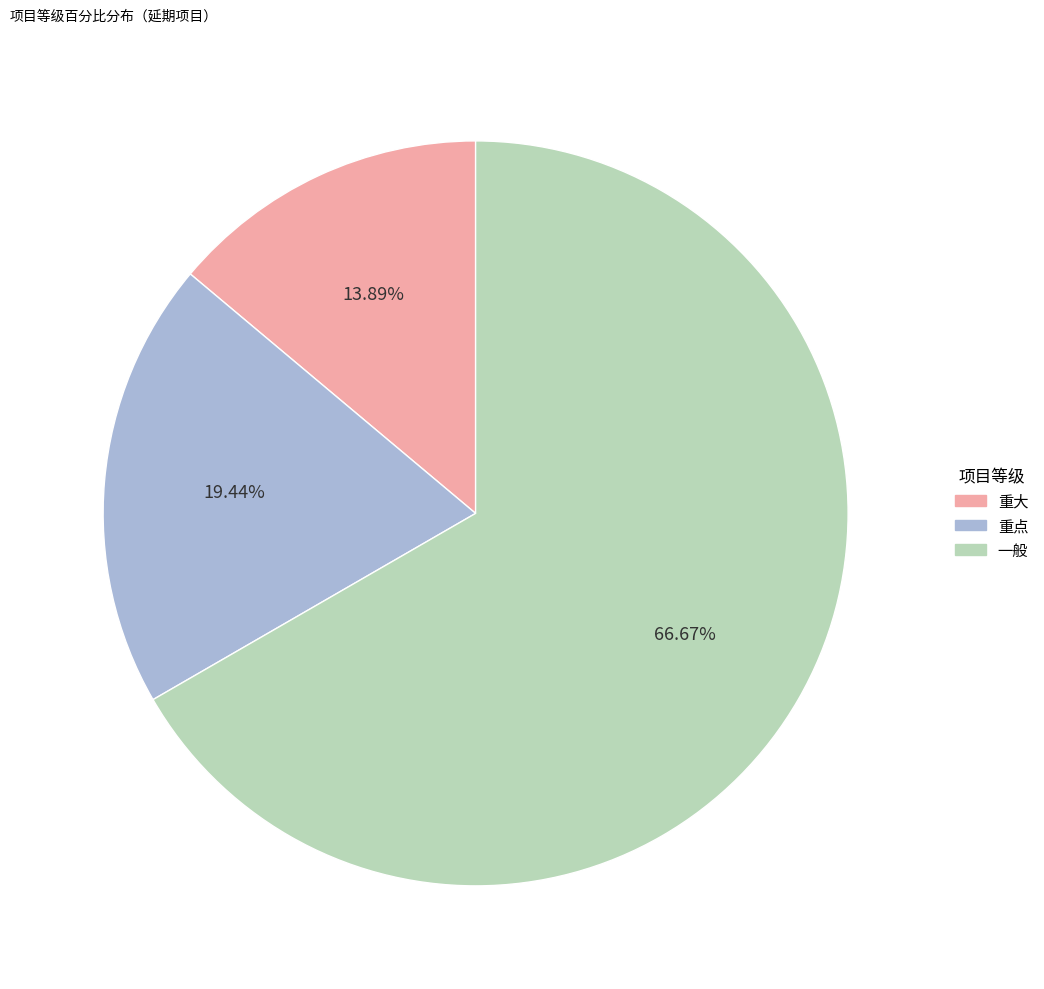

Which category has the biggest portion of the pie?

一般